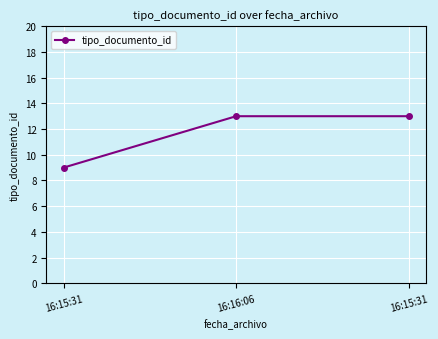

What is the difference between the values at 16:16:06 and 16:15:31?

4